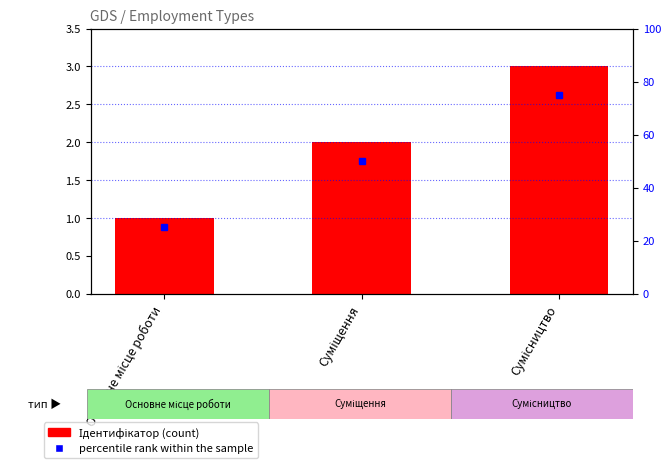

What is the label of the 3rd bar from the left?

Сумісництво